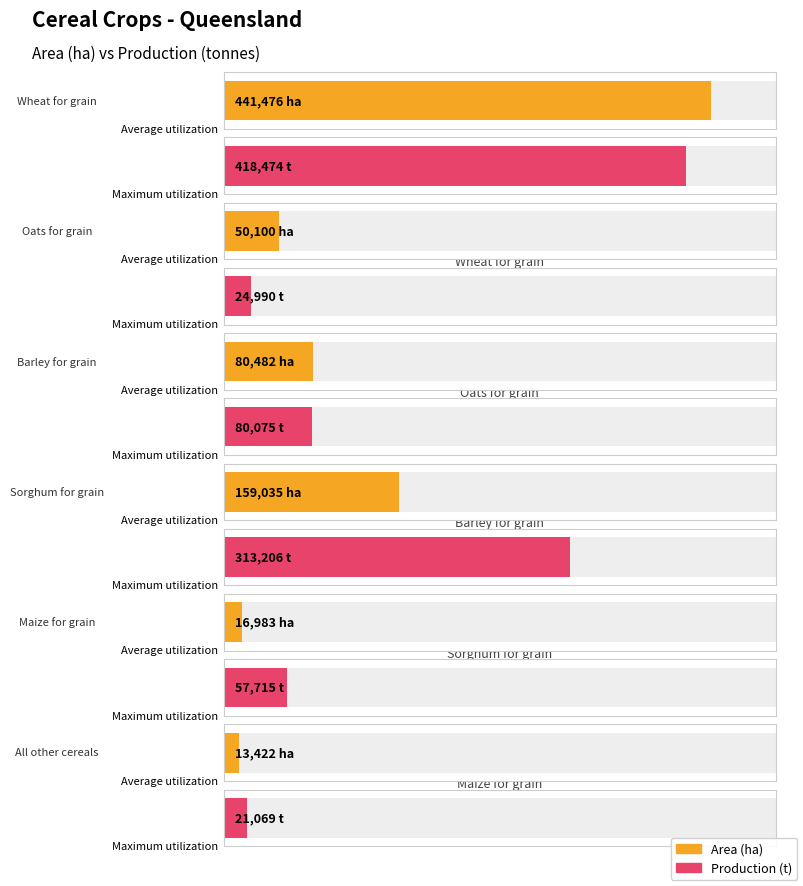

What position from the right is Barley for grain?

4